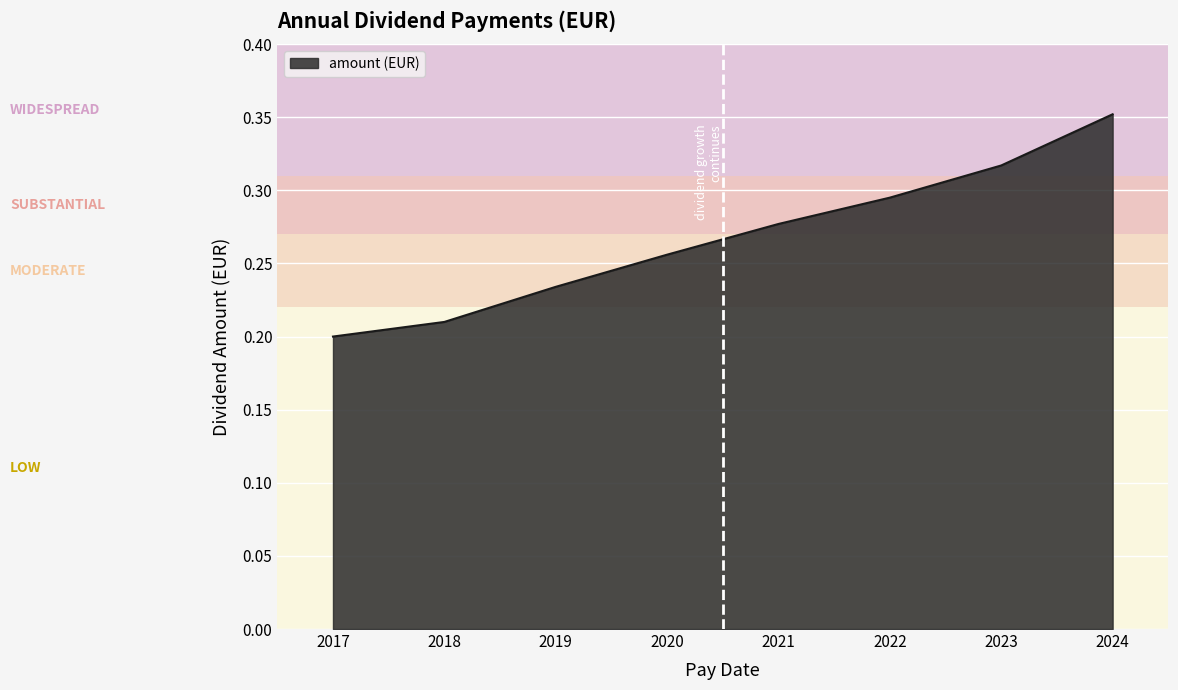

List the labels in order of value, largest first.

2024, 2023, 2022, 2021, 2020, 2019, 2018, 2017